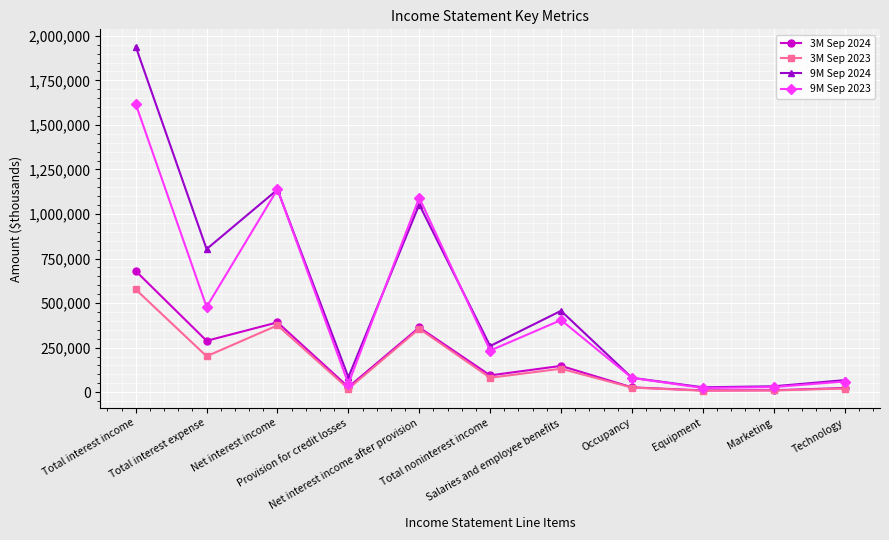

True or false: 9M Sep 2023 has more than 1 interior local peaks.

True